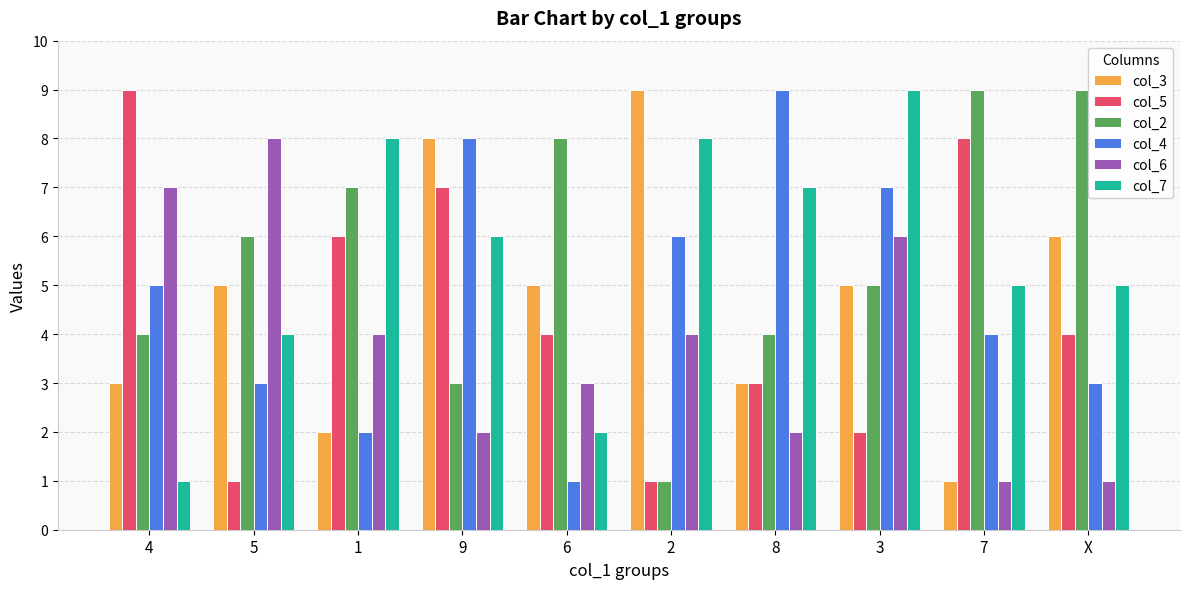

At which label is col_2 closest to 5?

3